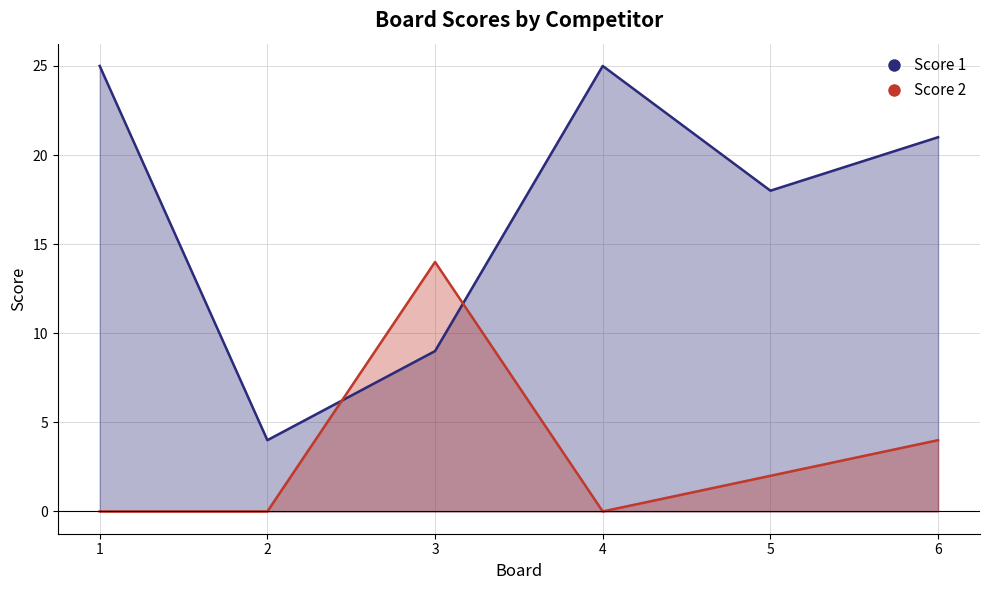

At which label does Score 2 first exceed 2?

3